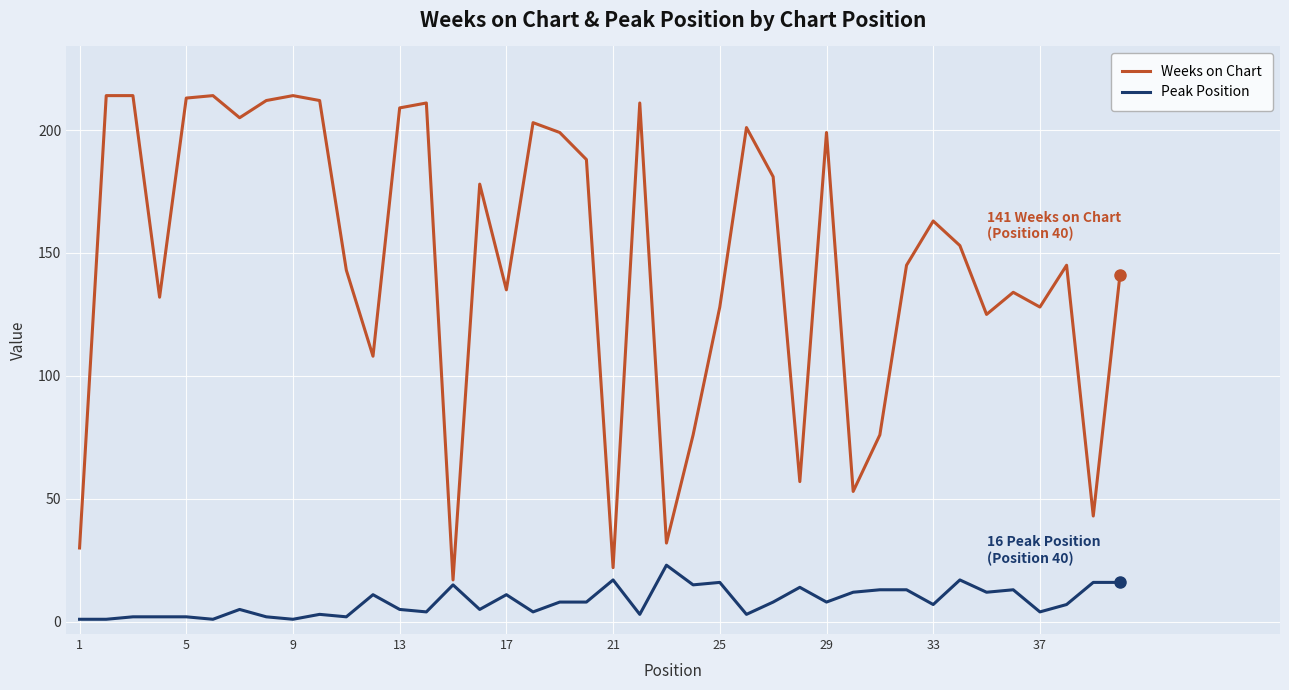

True or false: Peak Position and Weeks on Chart intersect in this chart.

False